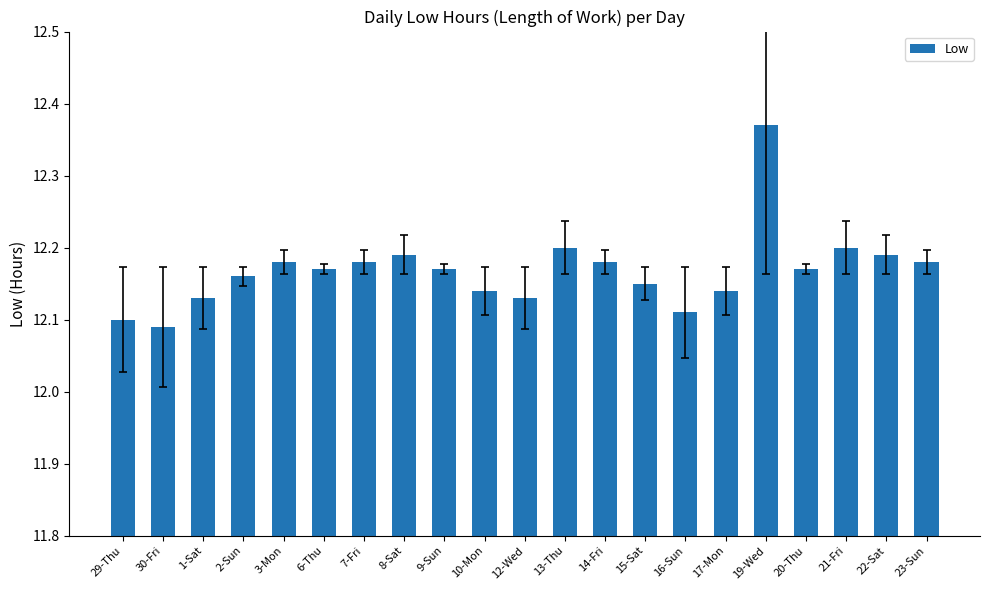

What is the label of the 8th bar from the left?

8-Sat